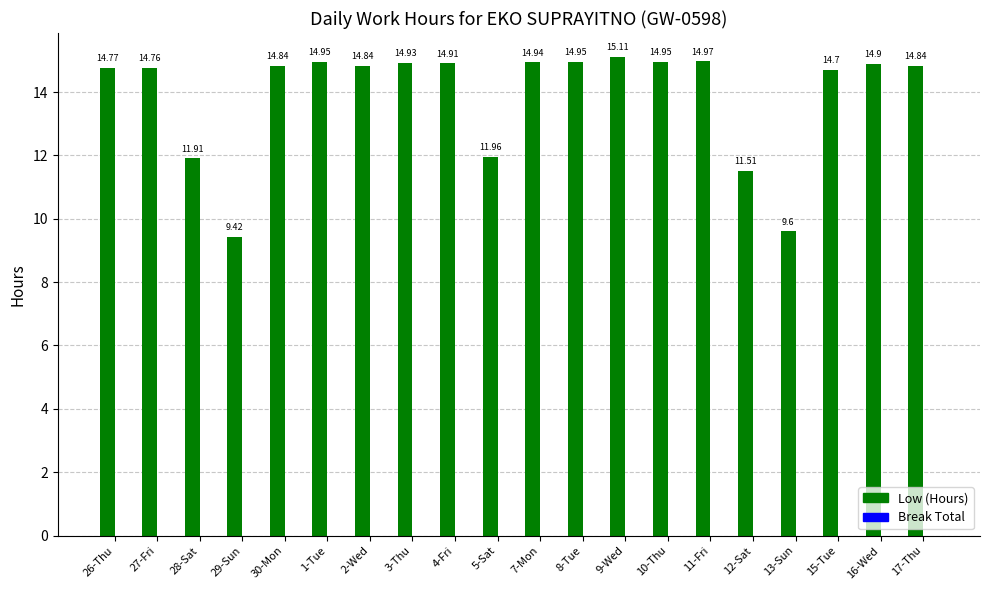

Between 26-Thu and 11-Fri, which is larger?

11-Fri